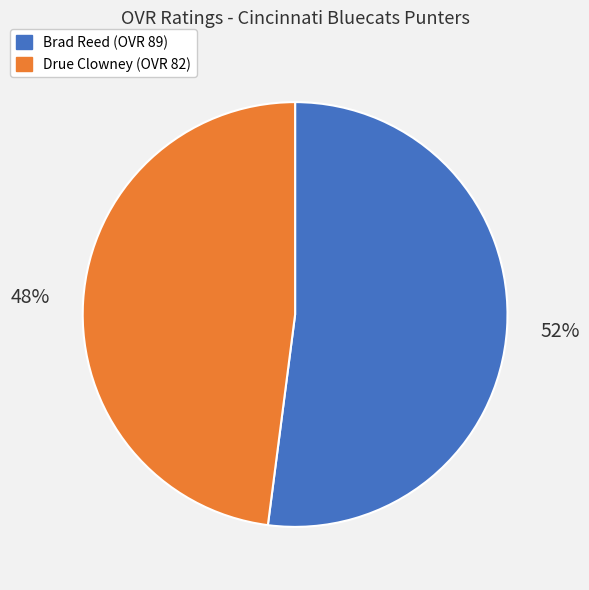

Does Brad account for over 50% of the chart?

Yes